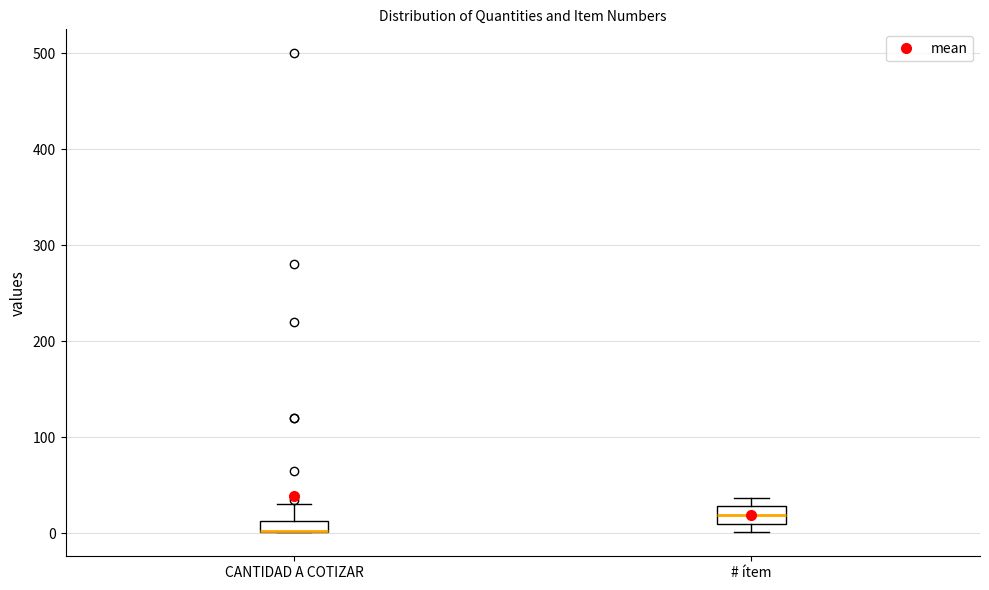

Where does the median line of the box for # ítem sit on the y-axis? The values are not printed on the chart, so give them approximately, as read against the axis.

20